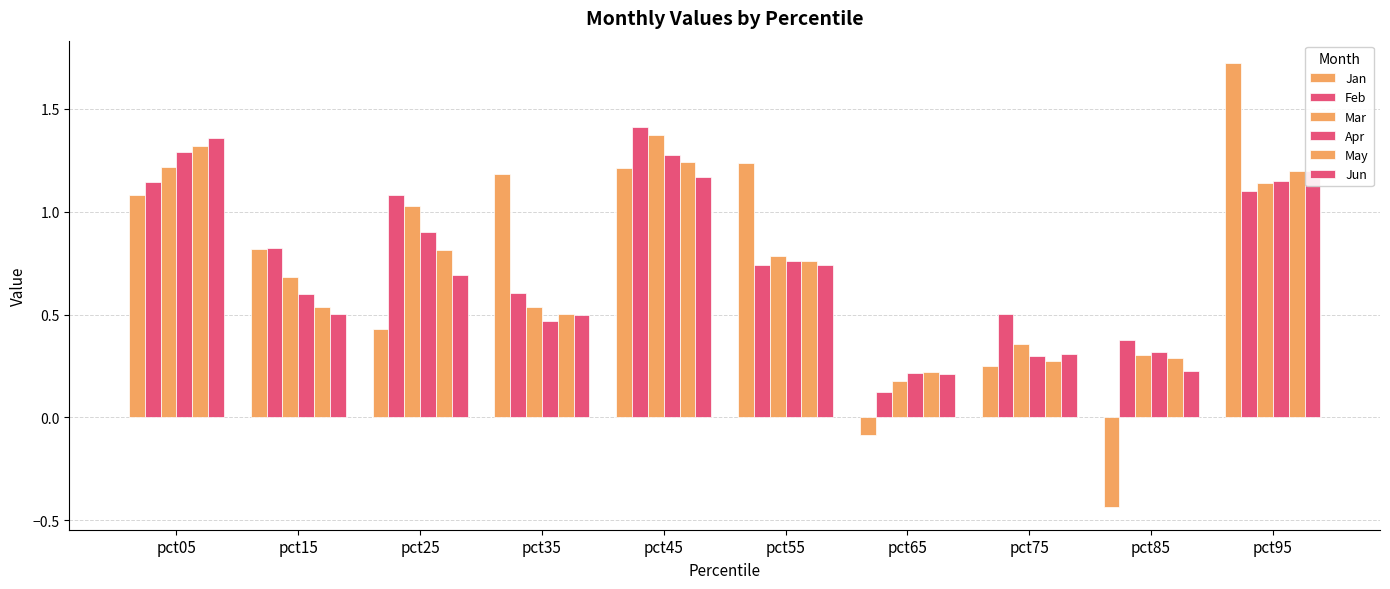

What is the minimum value for May?

0.2